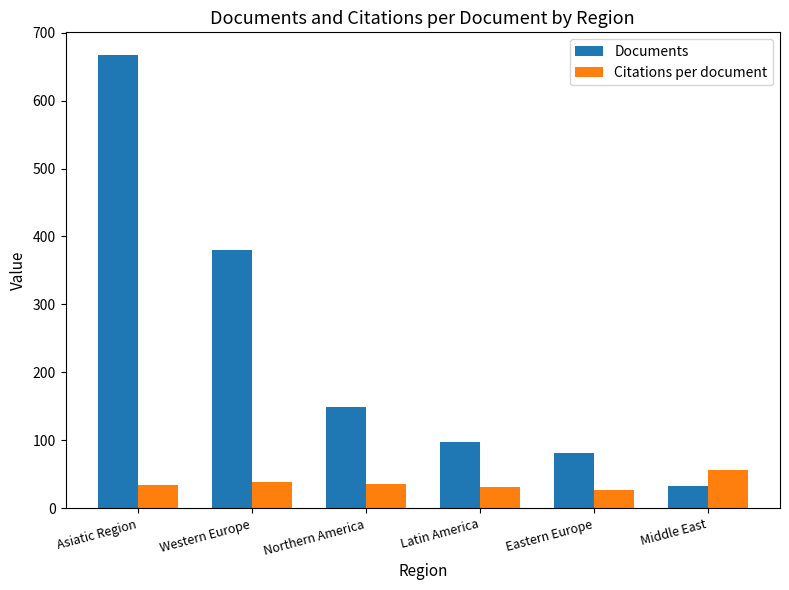

How many categories are shown in the chart?

6